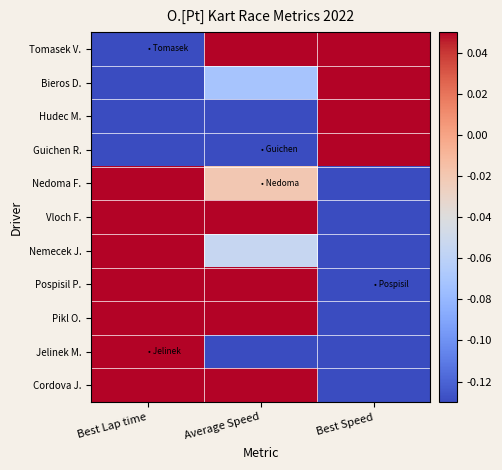

Reading right to left, transcribe all the data shown in this chart.

Tomasek V.: Best Speed=1.8	Average Speed=1.7	Best Lap time=-1.8
Bieros D.: Best Speed=1.2	Average Speed=-0.1	Best Lap time=-1.2
Hudec M.: Best Speed=1.0	Average Speed=-1.1	Best Lap time=-1.0
Guichen R.: Best Speed=0.7	Average Speed=-2.2	Best Lap time=-0.7
Nedoma F.: Best Speed=-0.2	Average Speed=-0.0	Best Lap time=0.2
Vloch F.: Best Speed=-0.2	Average Speed=0.1	Best Lap time=0.2
Nemecek J.: Best Speed=-0.3	Average Speed=-0.1	Best Lap time=0.3
Pospisil P.: Best Speed=-0.6	Average Speed=1.4	Best Lap time=0.5
Pikl O.: Best Speed=-1.0	Average Speed=0.1	Best Lap time=1.0
Jelinek M.: Best Speed=-1.1	Average Speed=-0.3	Best Lap time=1.1
Cordova J.: Best Speed=-1.5	Average Speed=0.3	Best Lap time=1.5